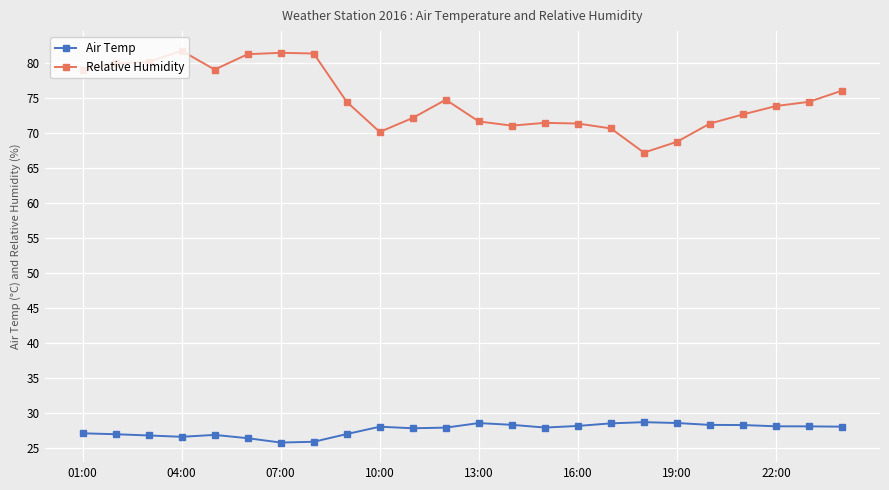

Which series has the widest spread of values?

Relative Humidity